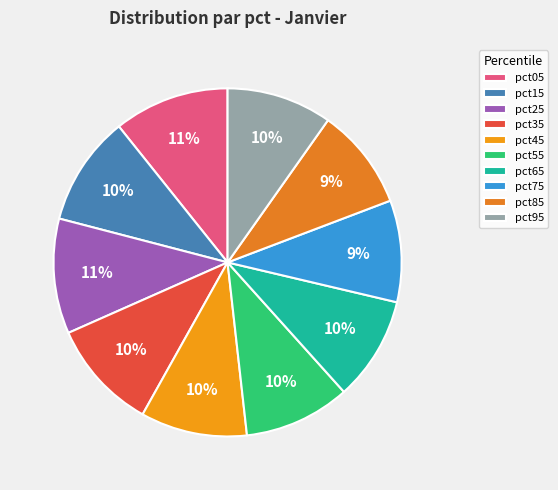

Does pct95 represent more than half of the total?

No